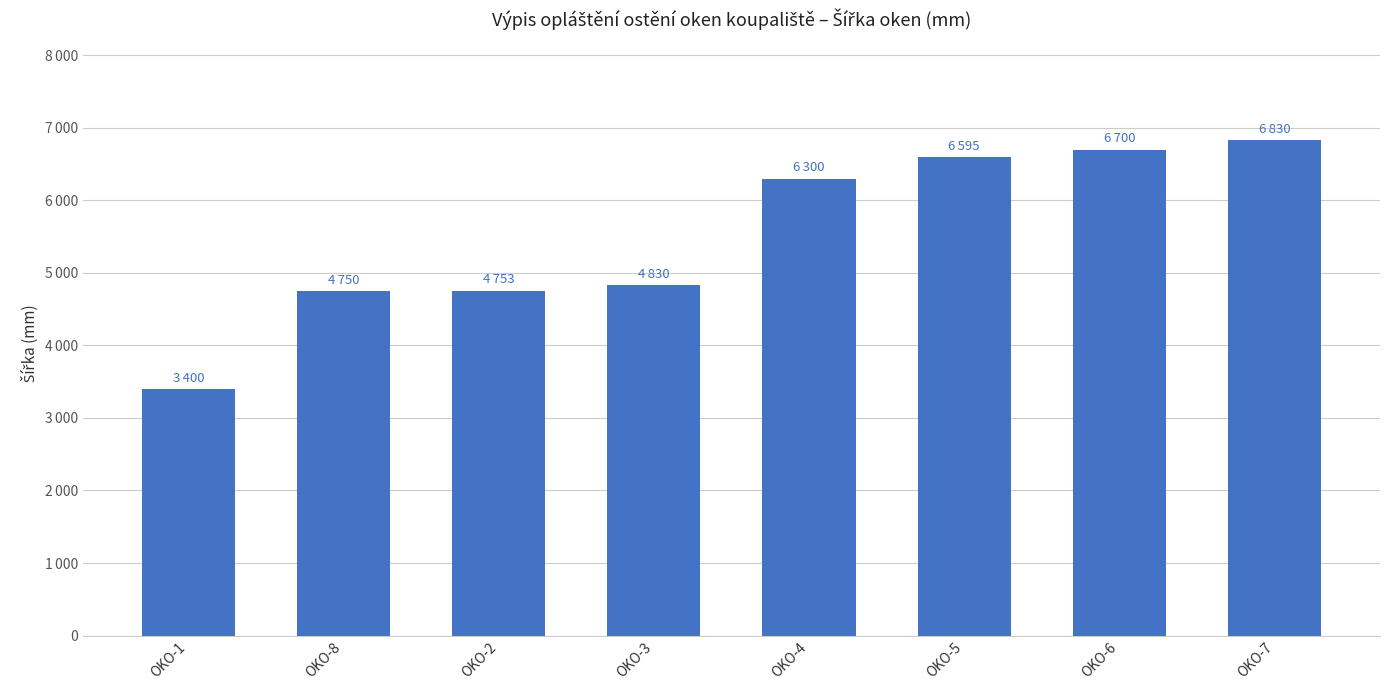

What is the sum of all values?

44158